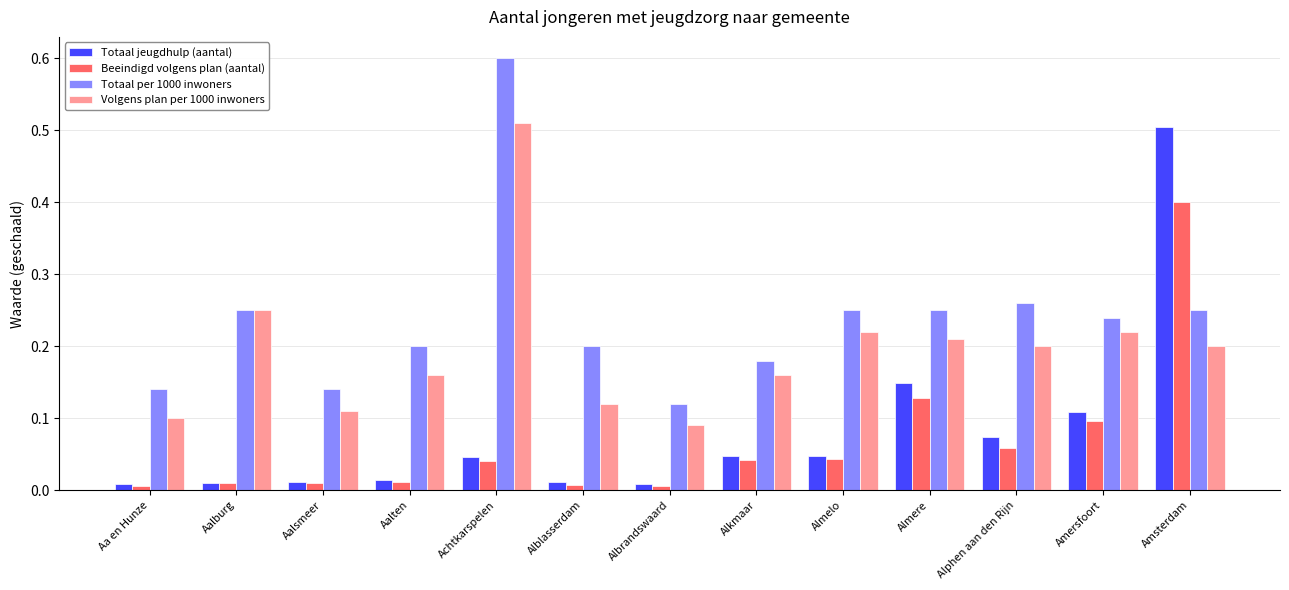

What position from the left is Aalten?

4